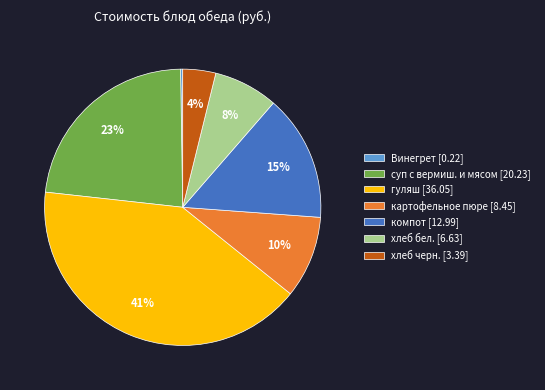

Is it true that компот [12.99] is 15% of the pie?

True